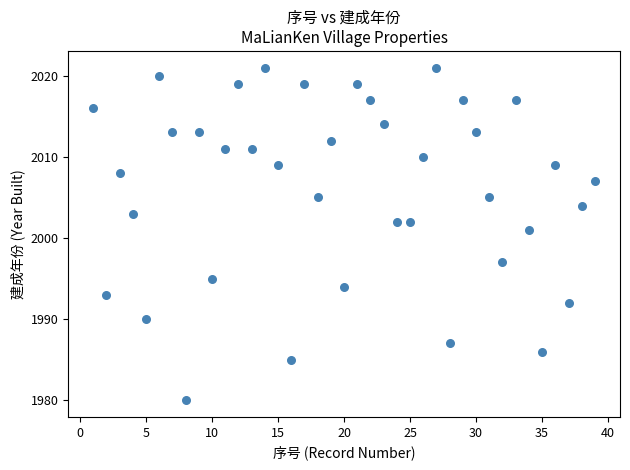

What Y value in the scatter plot is closest to 2000?

2001